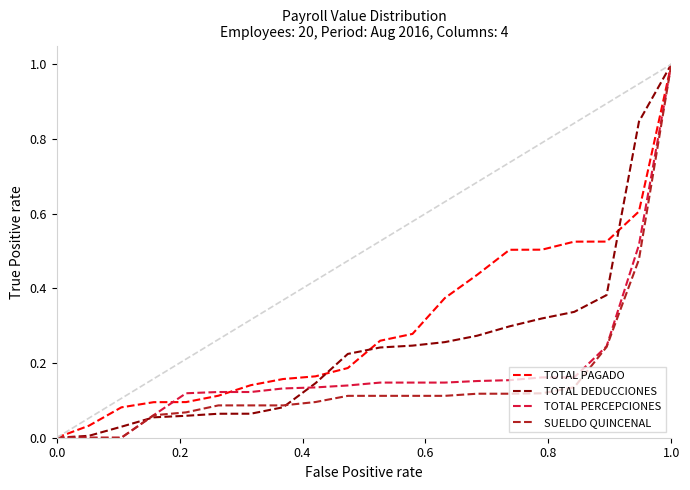

What is the sum of all TOTAL PERCEPCIONES values?

3.7